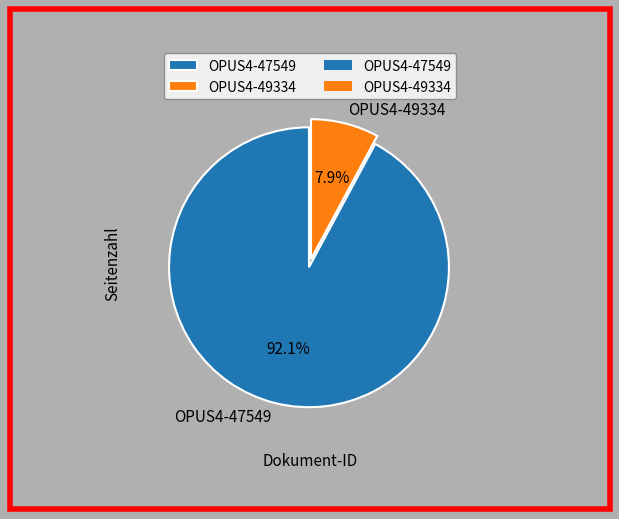

Is there any slice that represents more than half of the pie?

Yes